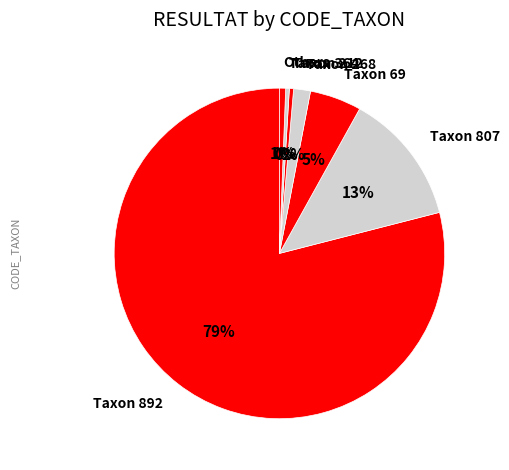

Is the sum of Others and Taxon 69 greater than half?

No